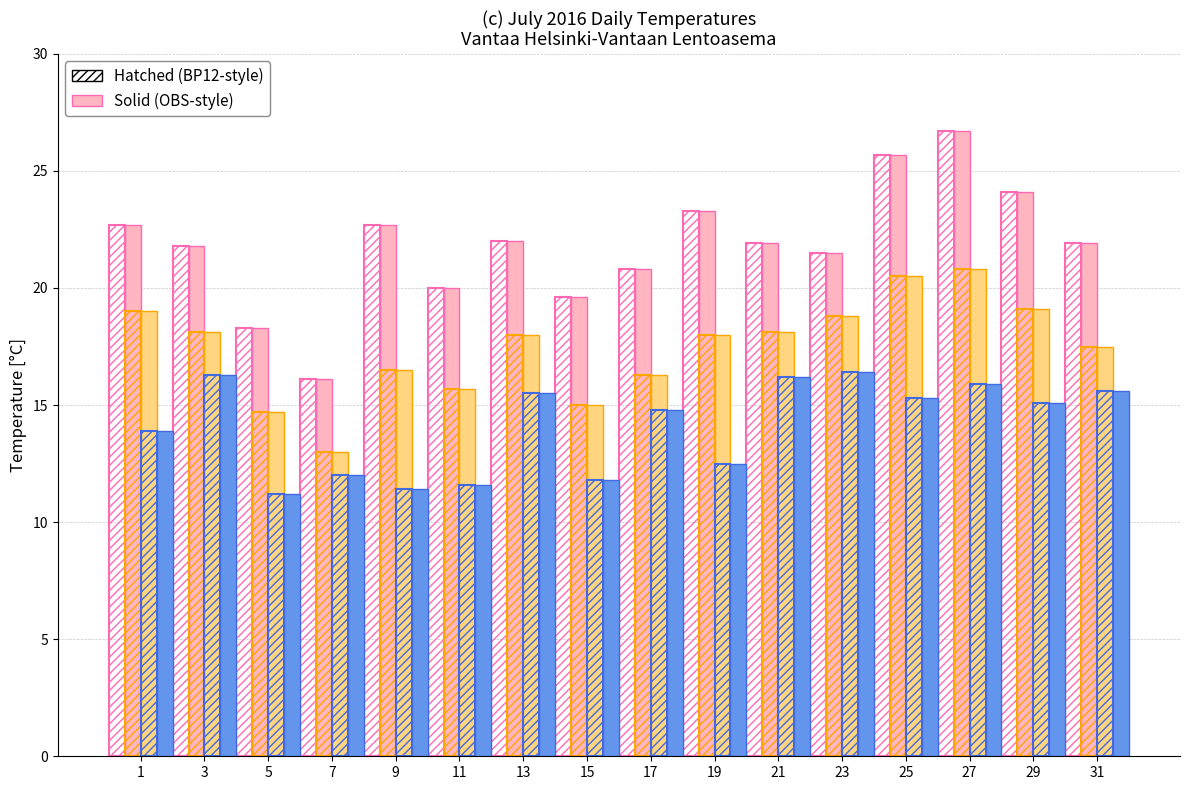

Count the number of categories in the chart.

16